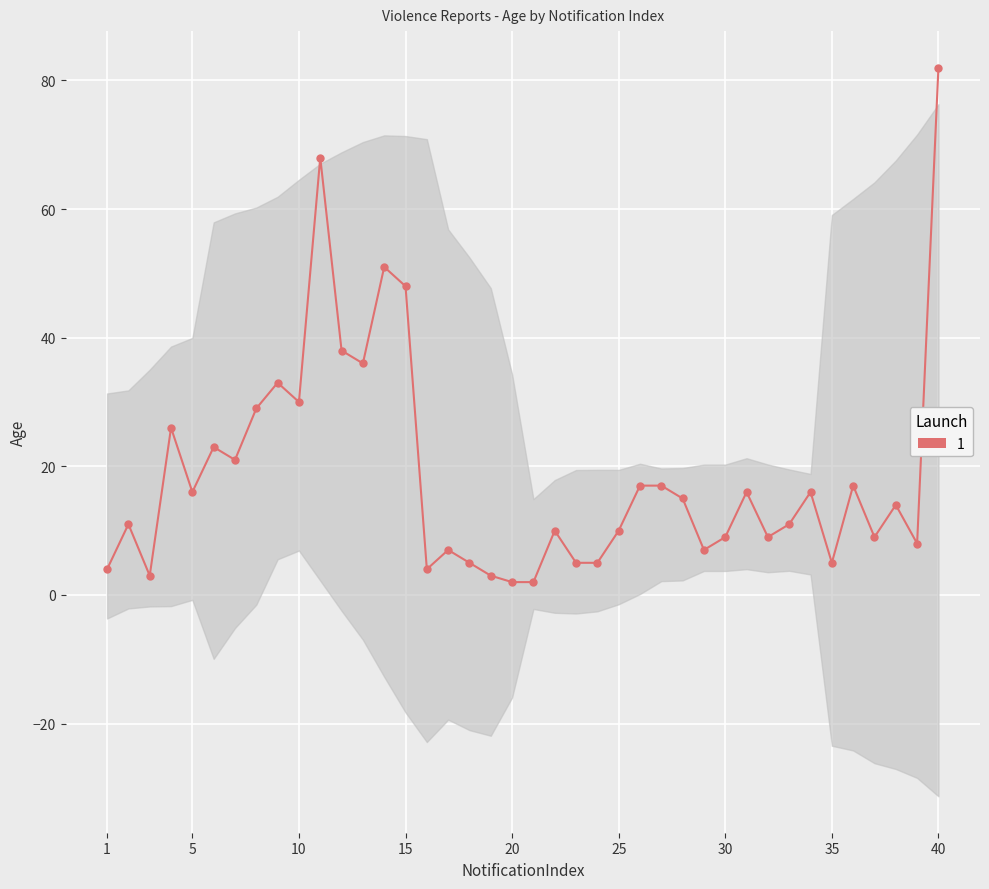

What is the average value?

19